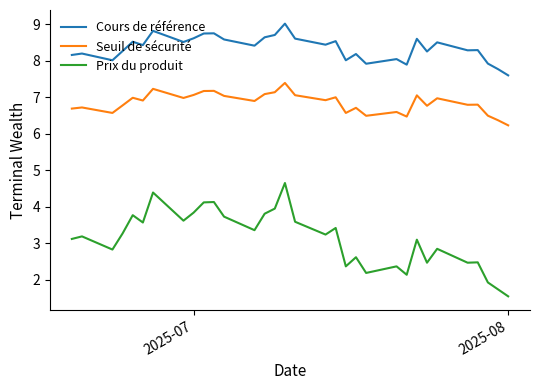

Which series has the largest range (max minus min)?

Prix du produit